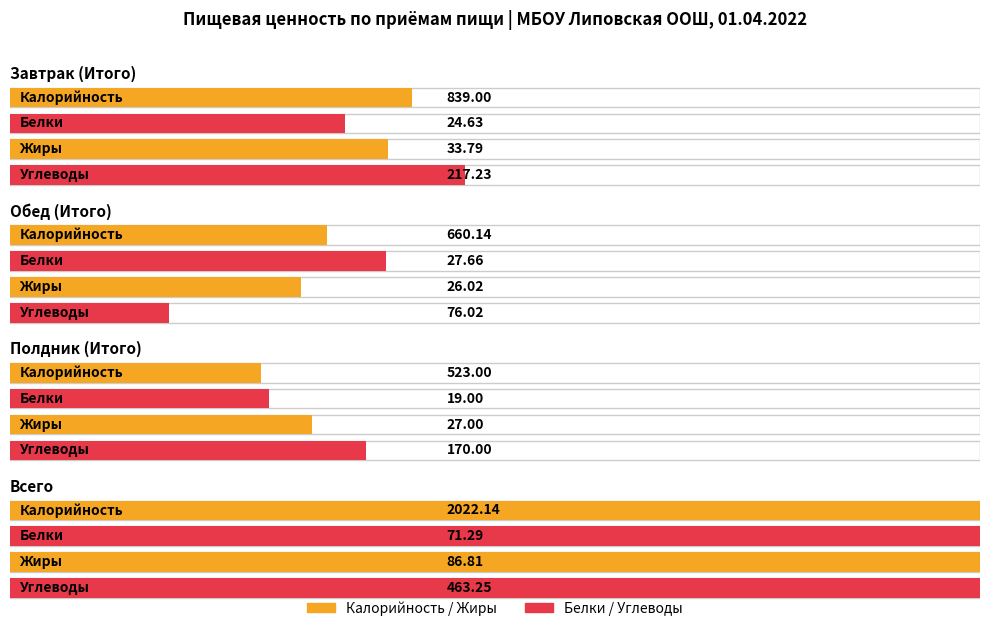

What is the maximum value for Белки?

71.3